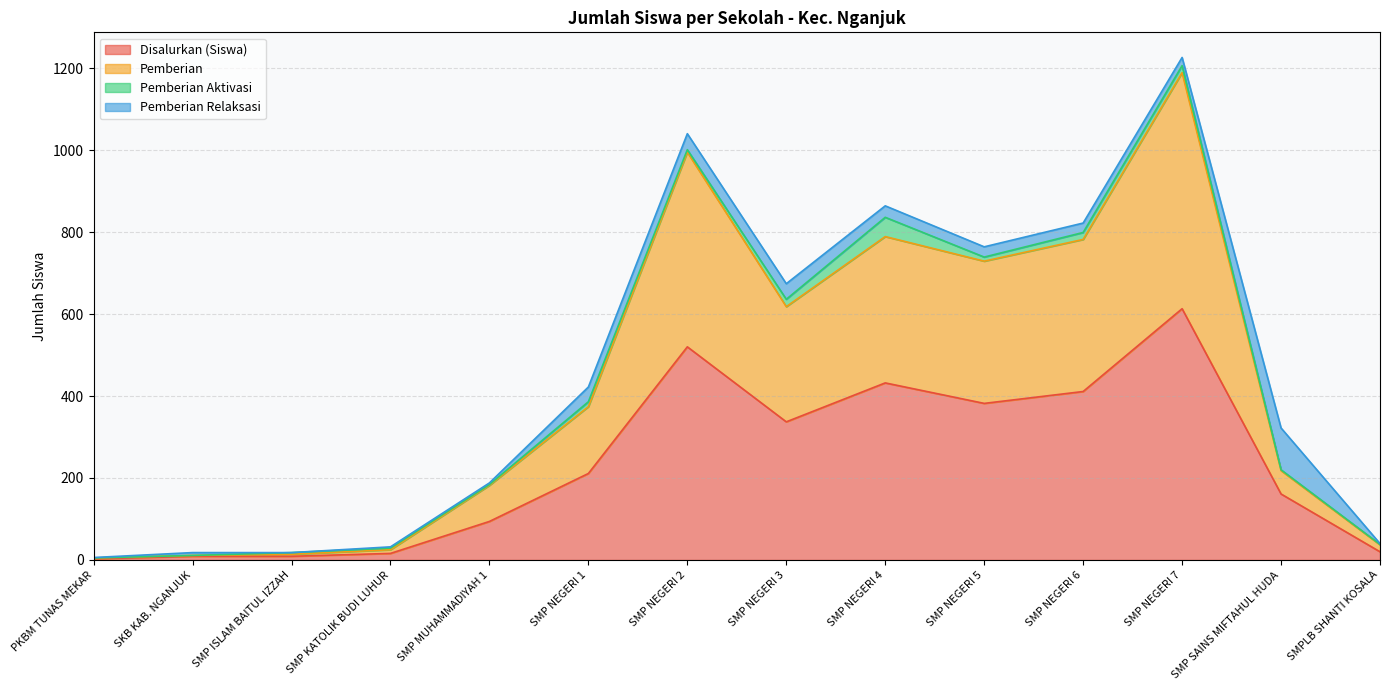

What is the smallest value displayed?

3